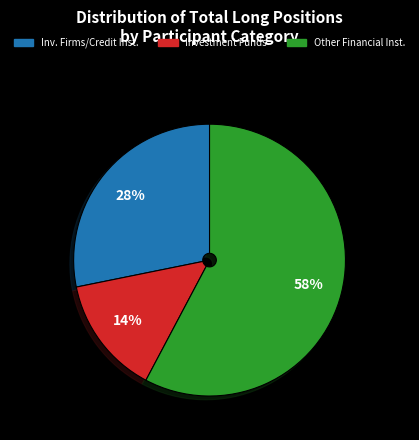

To the nearest percent, what is the average slice percentage?

33%